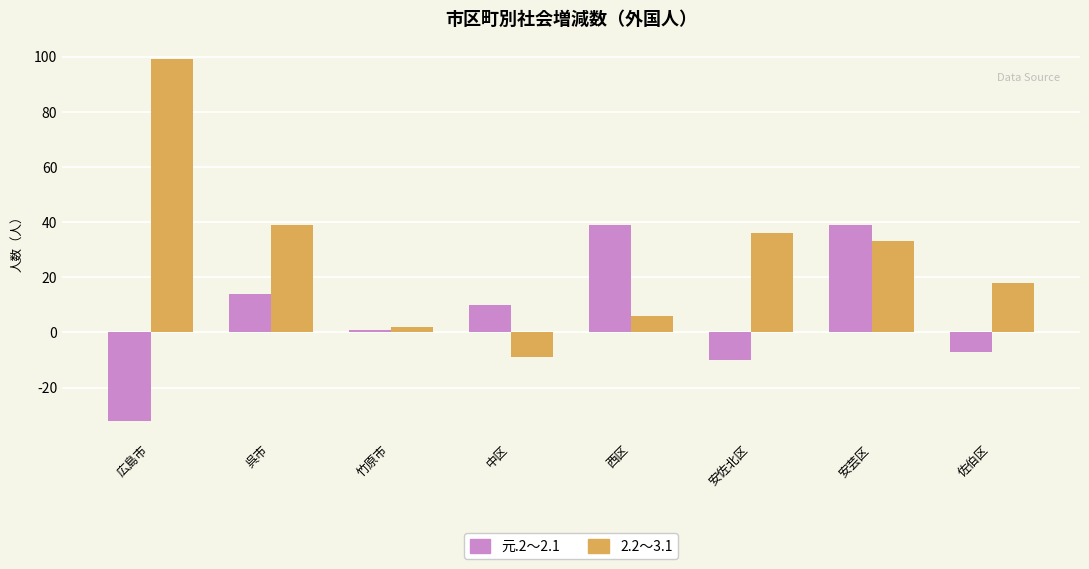

Where does the 2.2～3.1 series first go above 33?

広島市